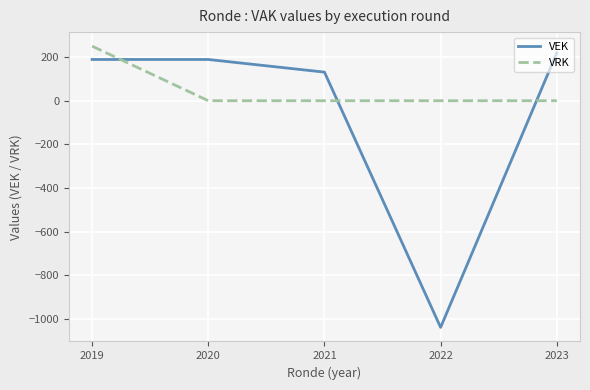

What are all the series names shown in the legend?

VEK, VRK